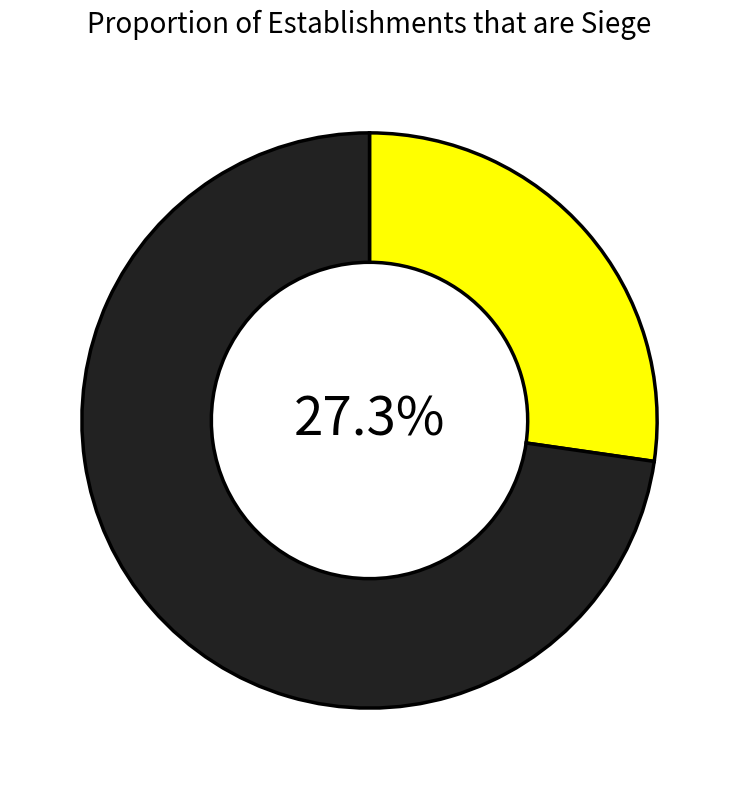

Is there any slice that represents more than half of the pie?

Yes